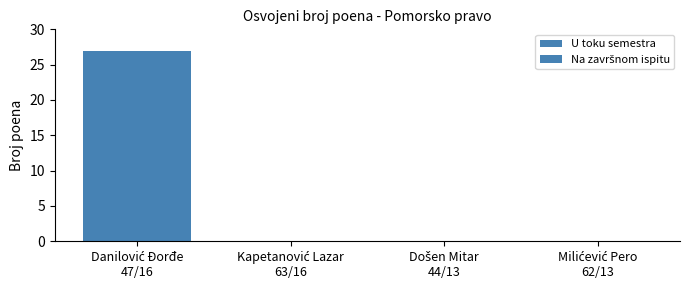

Which series changed the most between Došen Mitar
44/13 and Milićević Pero
62/13?

U toku semestra